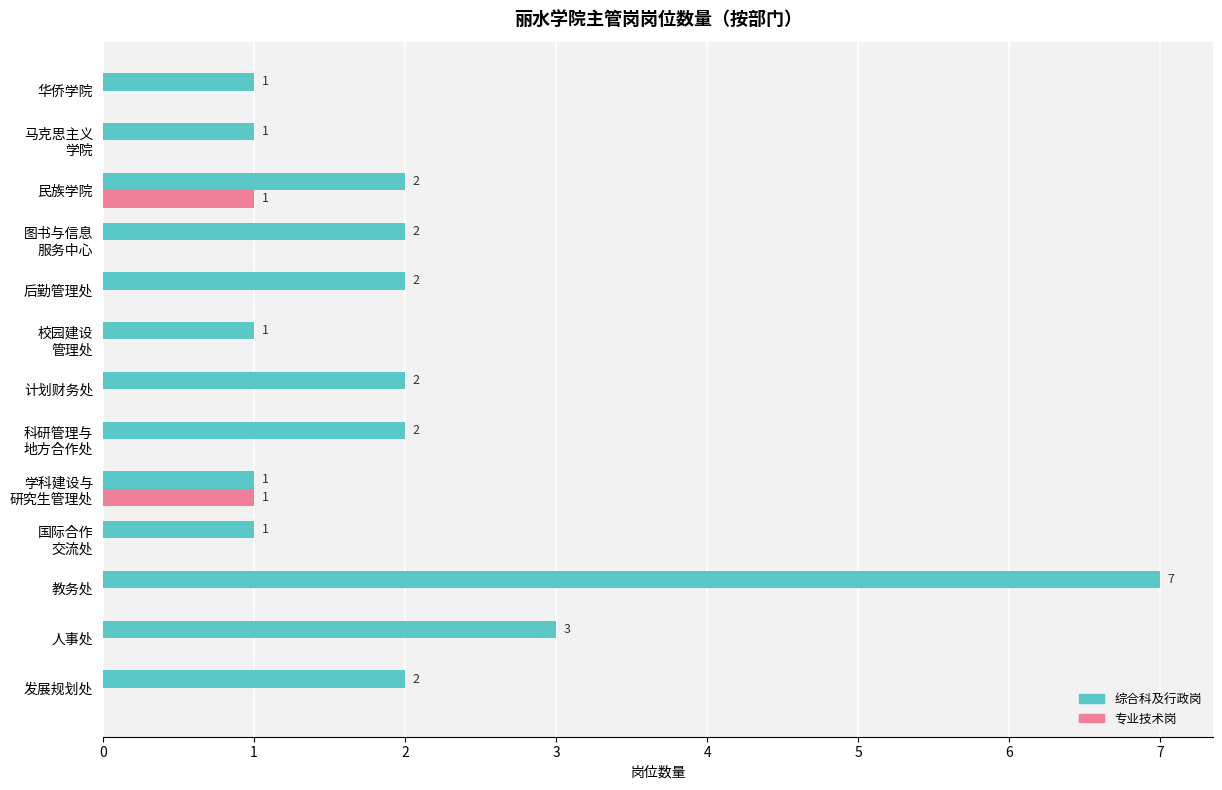

What are all the series names shown in the legend?

综合科及行政岗, 专业技术岗